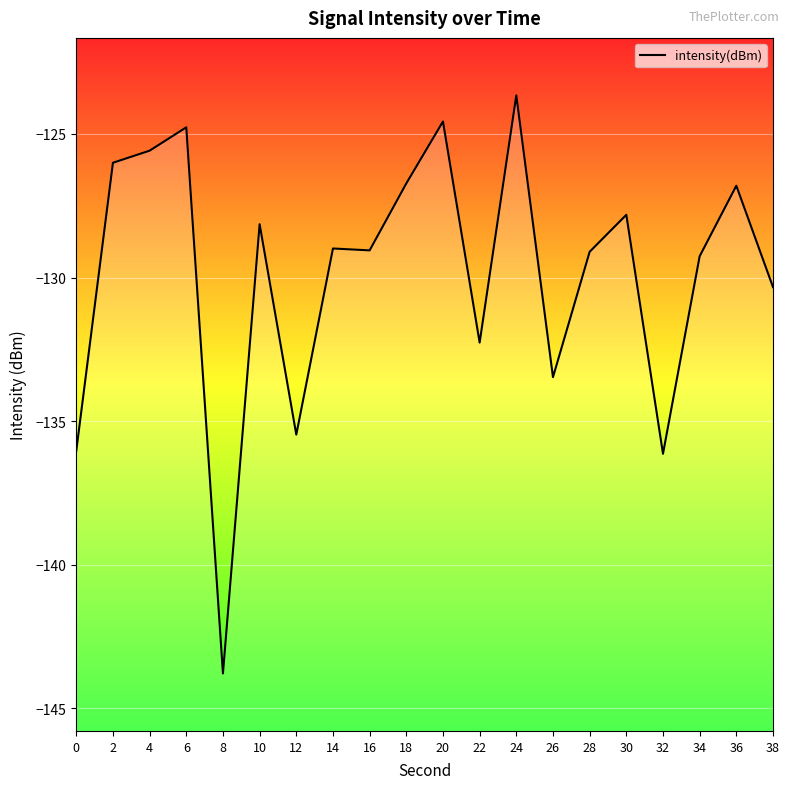

At which category does the chart reach its peak across all series?

24